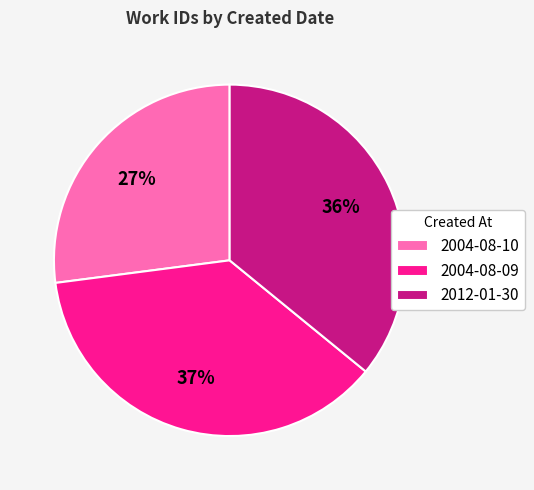

Which has a higher value, 2004-08-10 or 2004-08-09?

2004-08-09